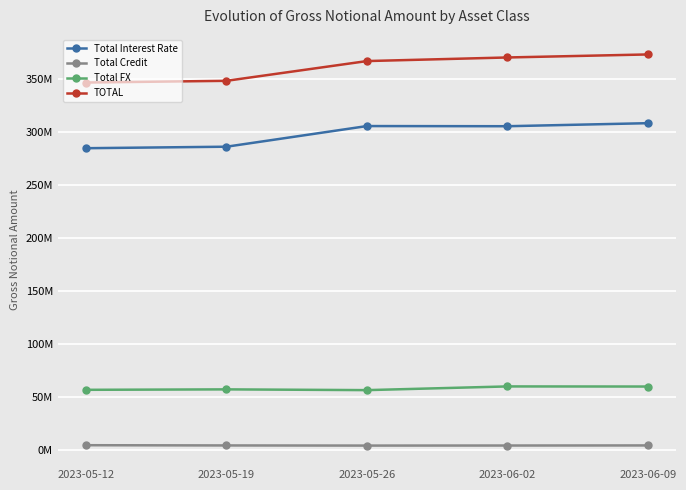

What is the label of the 1st point from the left?

2023-05-12